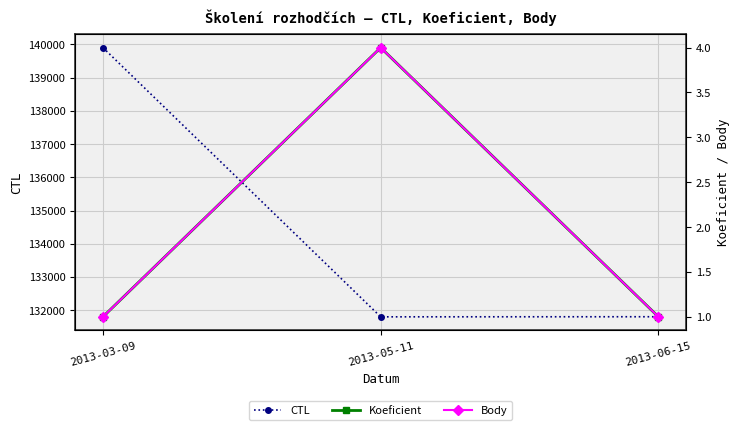

At which category is the sum across all series the highest?

2013-03-09